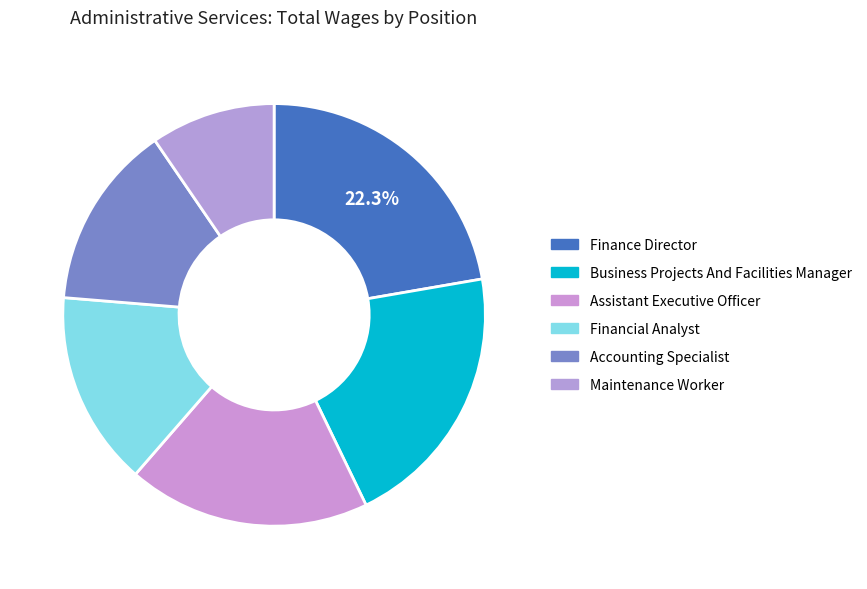

To the nearest percent, what is the combined percentage of Maintenance Worker and Business Projects And Facilities Manager?

30%